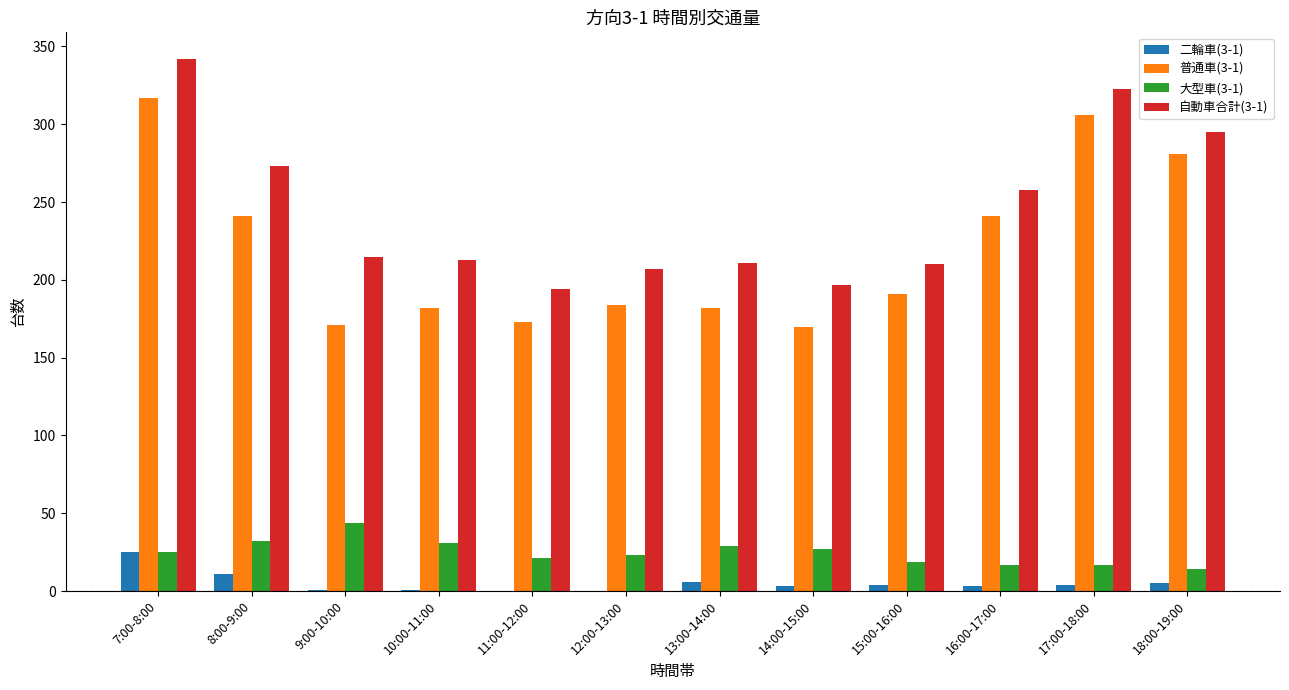

What is the highest value of the 大型車(3-1) series?

44